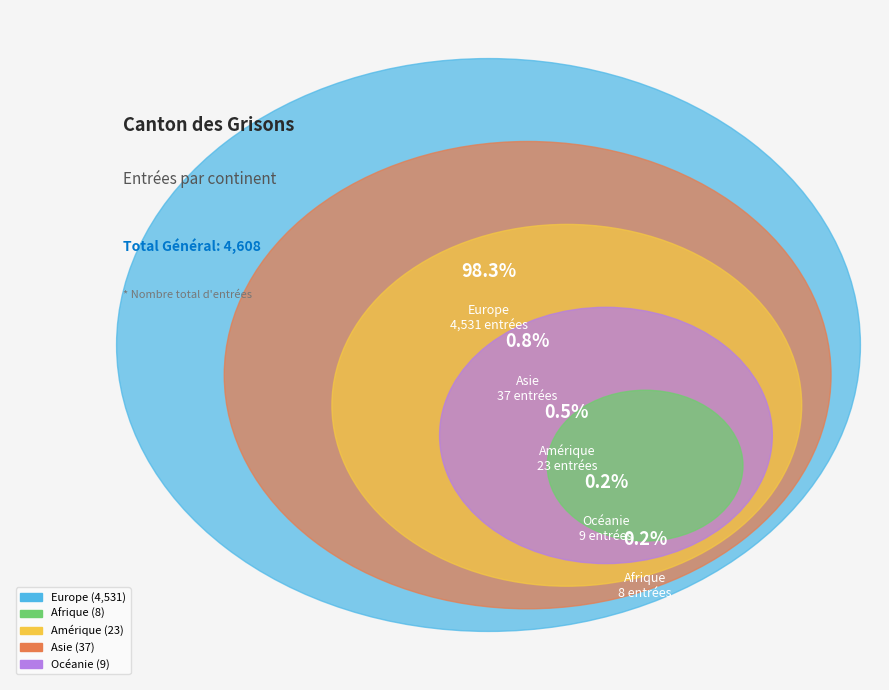

What is the total percentage of Europe and Amérique?

98.8%